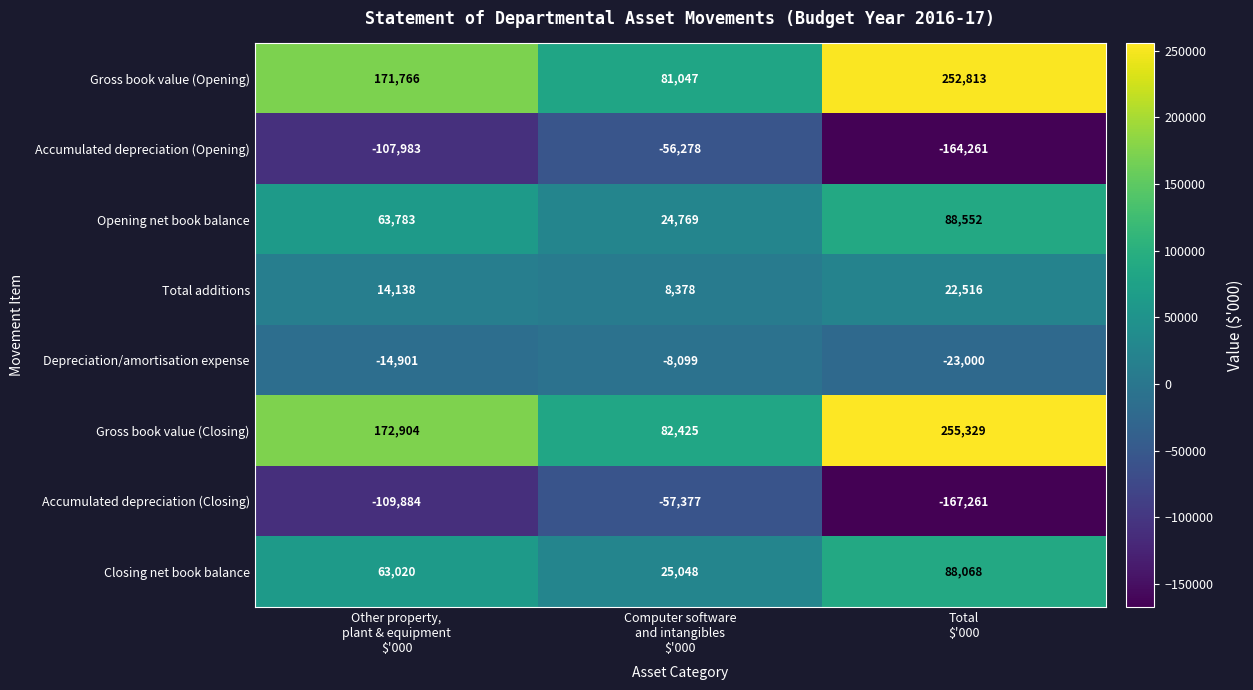

Reading left to right, extract all data points from this chart.

Gross book value (Opening): 171766	81047	252813
Accumulated depreciation (Opening): -107983	-56278	-164261
Opening net book balance: 63783	24769	88552
Total additions: 14138	8378	22516
Depreciation/amortisation expense: -14901	-8099	-23000
Gross book value (Closing): 172904	82425	255329
Accumulated depreciation (Closing): -109884	-57377	-167261
Closing net book balance: 63020	25048	88068